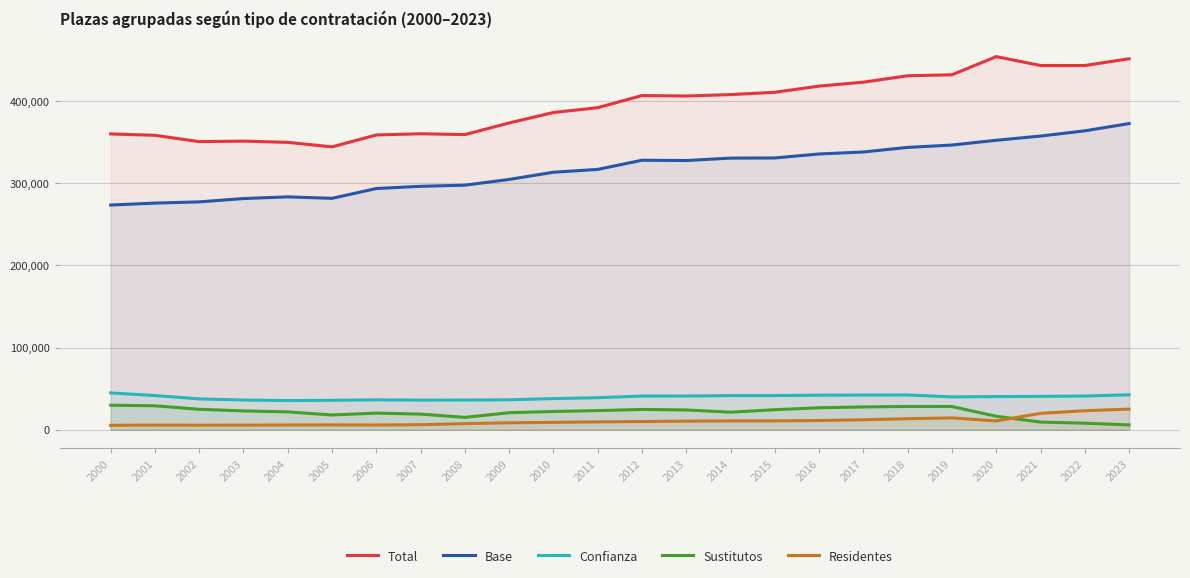

True or false: Confianza has a value of 18117 at 2005.

False